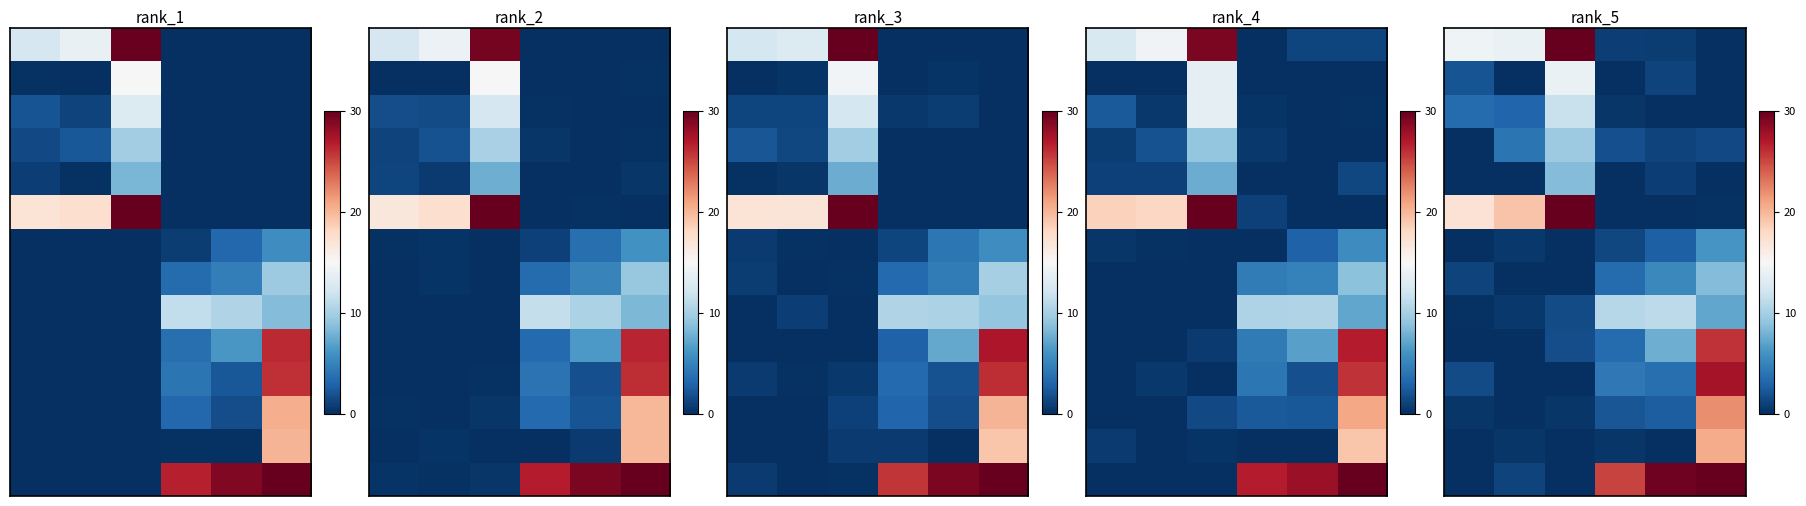

At how many categories does at least one series exceed 36?

2